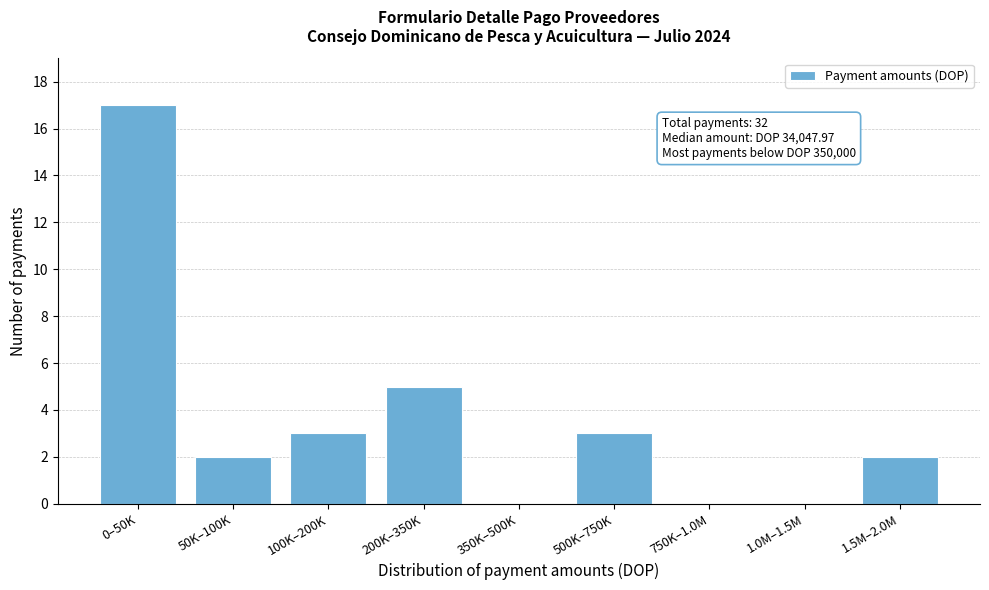

Reading right to left, list all the values displayed in this chart.

1.5M–2.0M=2	1.0M–1.5M=0	750K–1.0M=0	500K–750K=3	350K–500K=0	200K–350K=5	100K–200K=3	50K–100K=2	0–50K=17